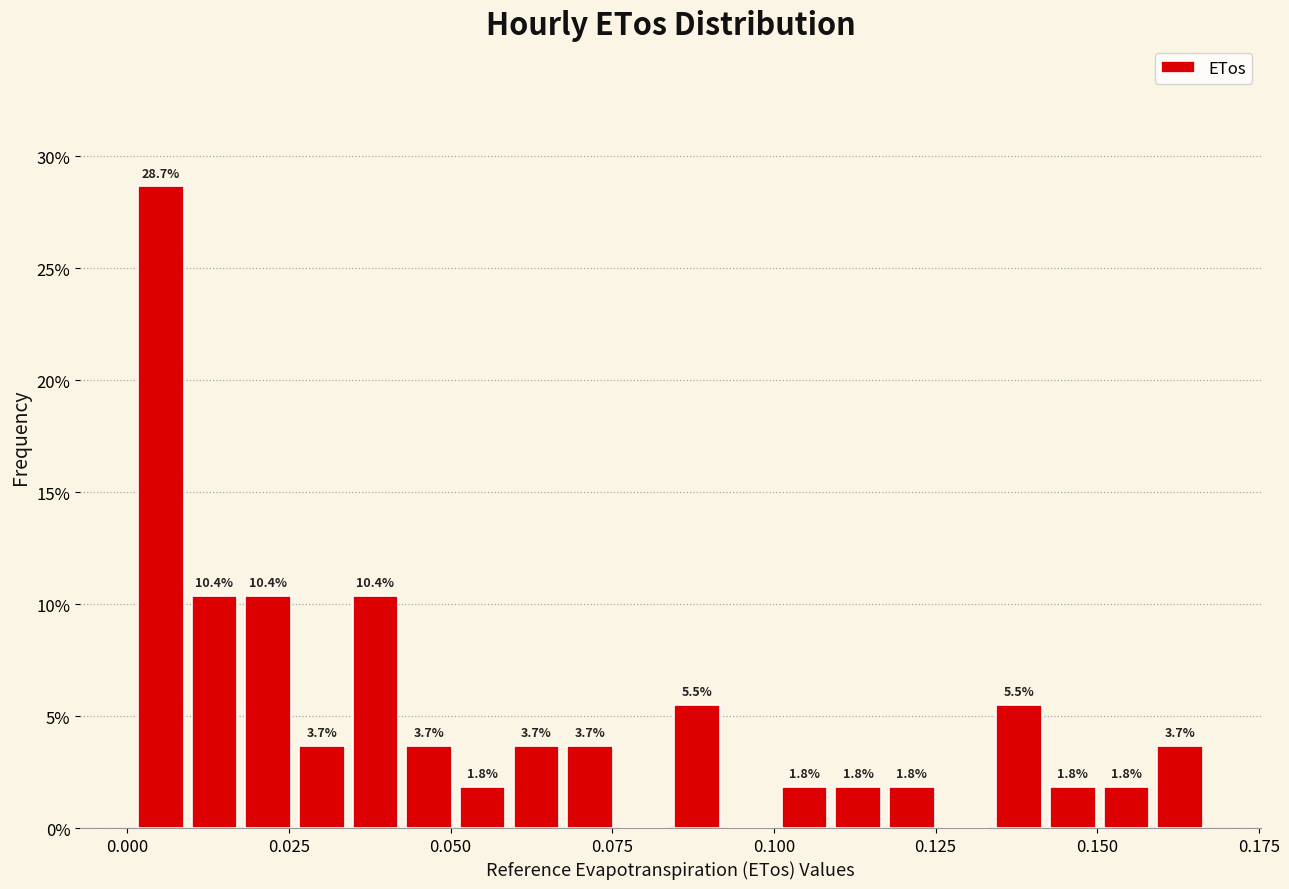

Around what value on the x-axis is the tallest bar? Give the approximate position of its centre, as read against the axis.

0.005